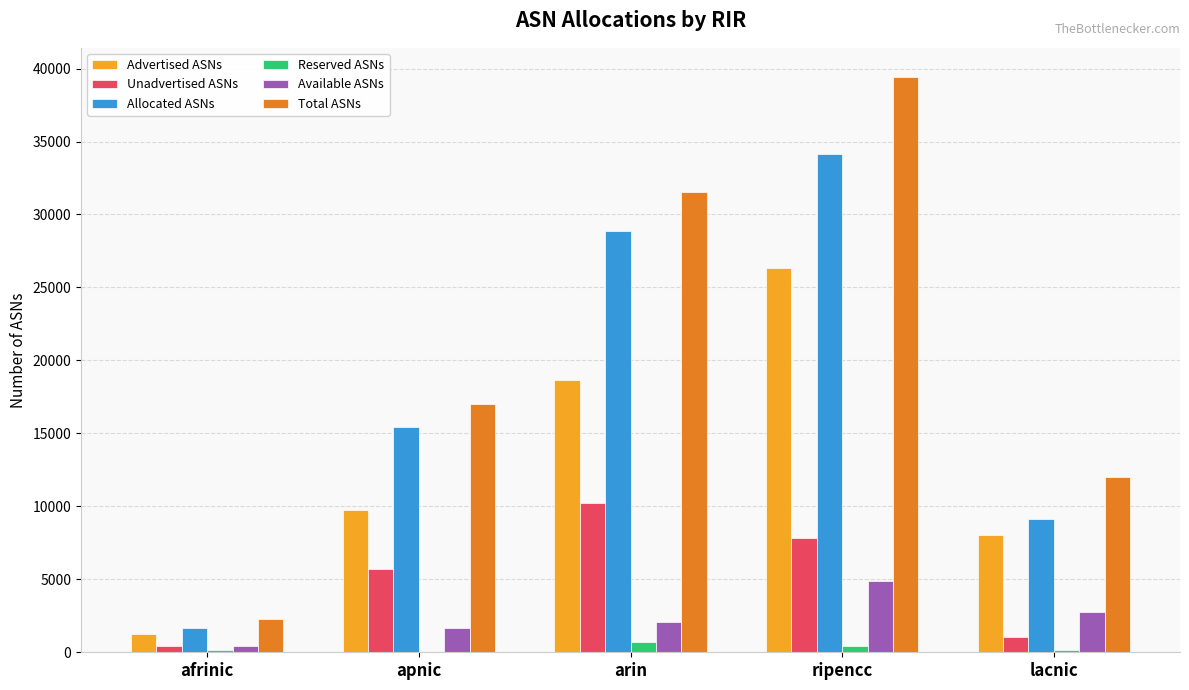

How many series are shown in this chart?

6